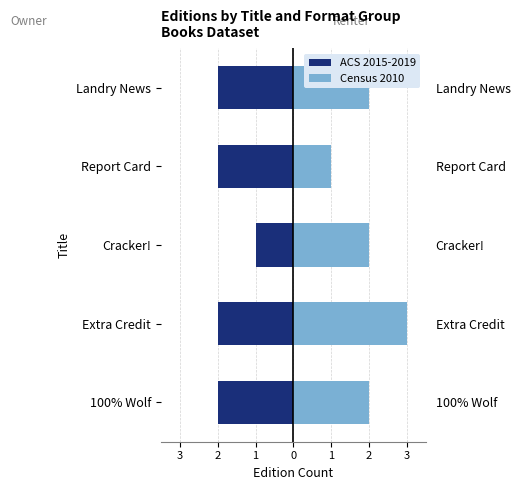

Is the value of Census 2010 at 100% Wolf greater than the value of ACS 2015-2019 at Landry News?

Yes